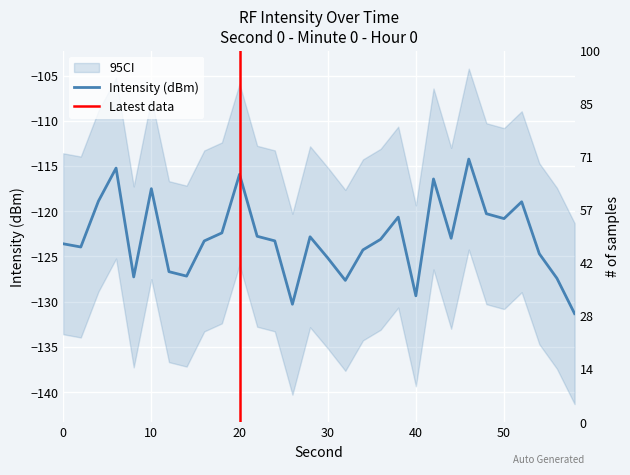

True or false: the data shows -123.6 at 0.

True